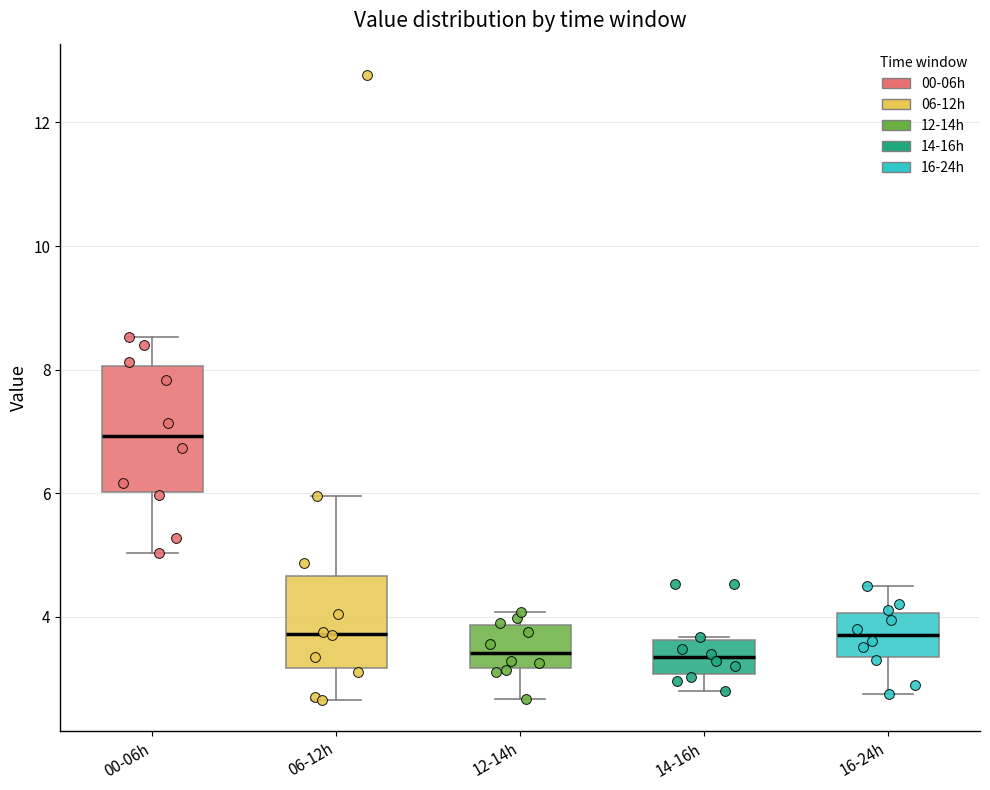

Where is the lower edge of the box for 12-14h on the y-axis? The values are not printed on the chart, so give them approximately, as read against the axis.

3.2